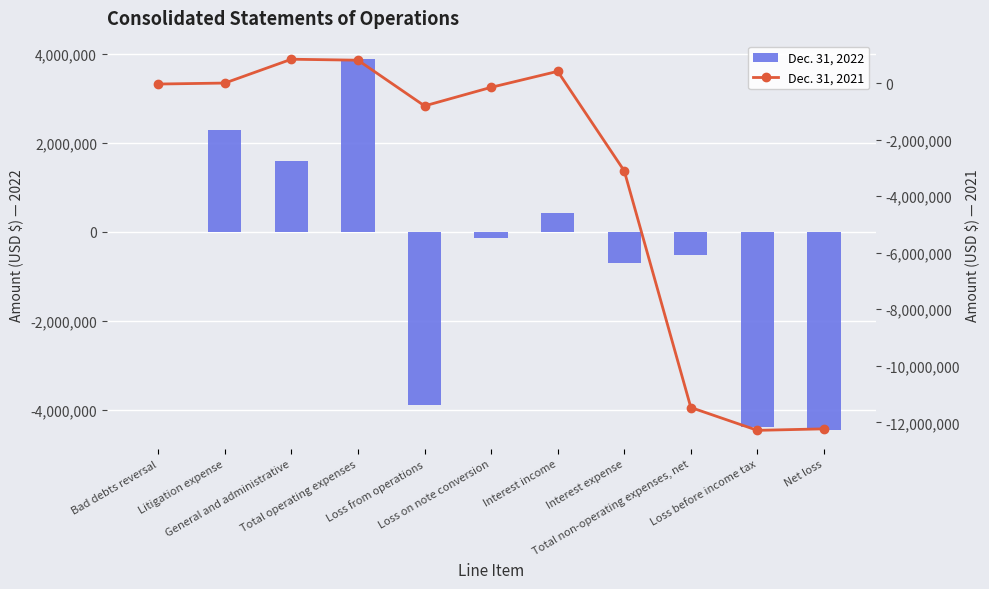

How many categories are shown in the chart?

11